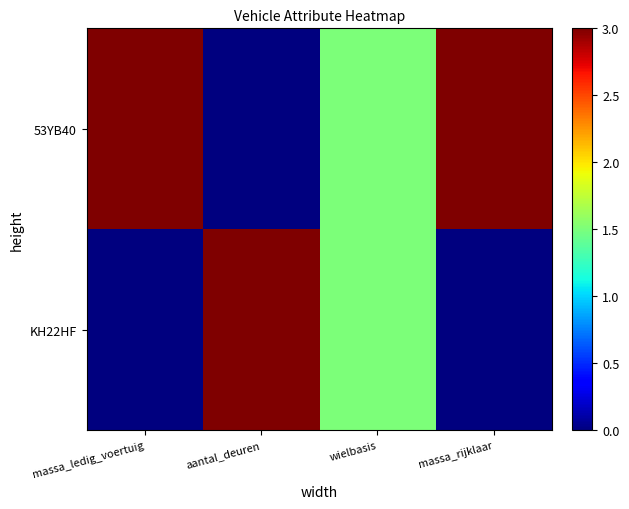

At which category does the chart reach its peak across all series?

massa_ledig_voertuig